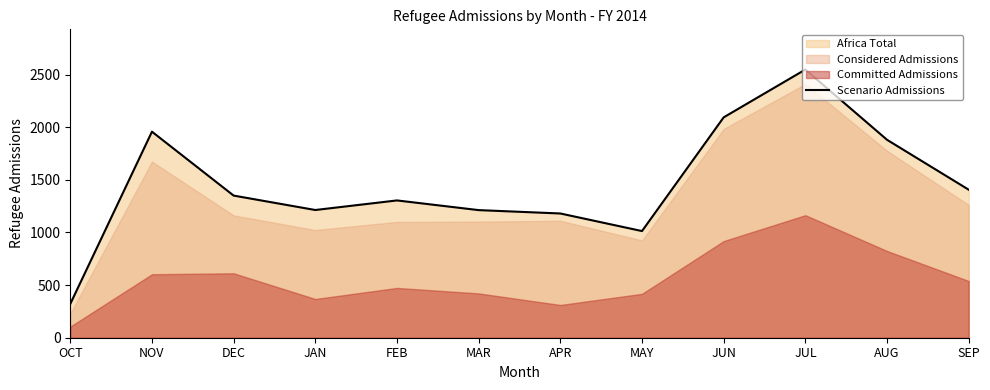

What is the ratio of the value at OCT to the value at JUN?

0.2